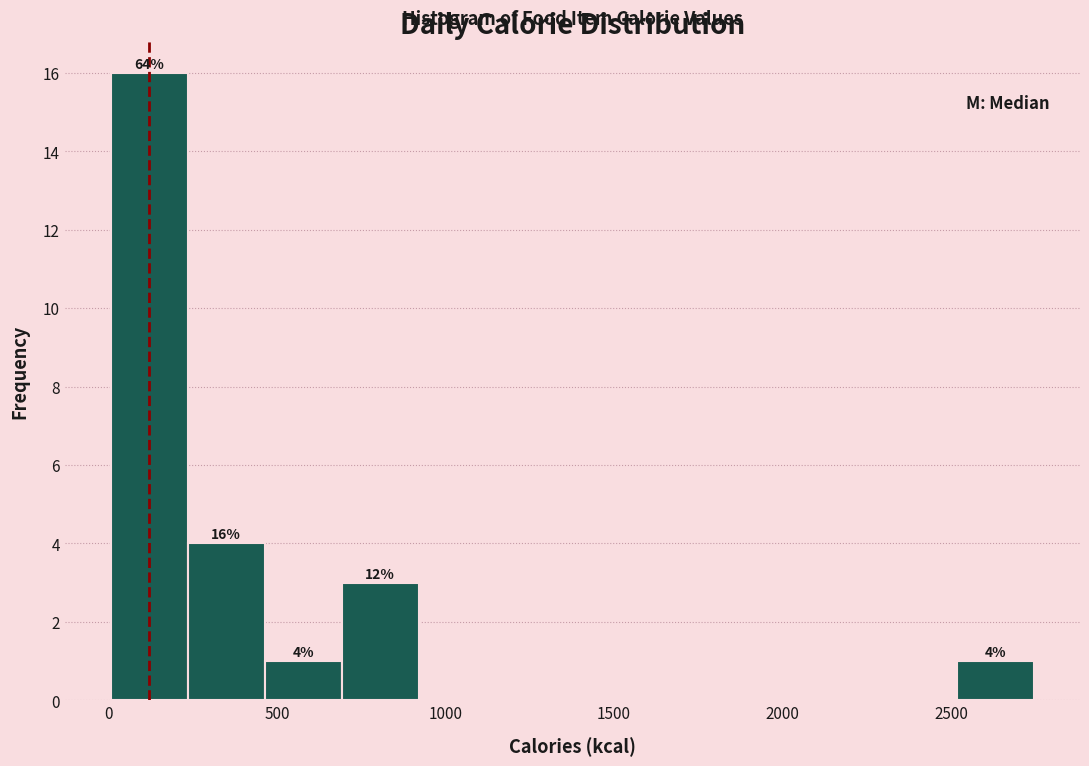

Over which range of the x-axis is the bar tallest?

0 to 250